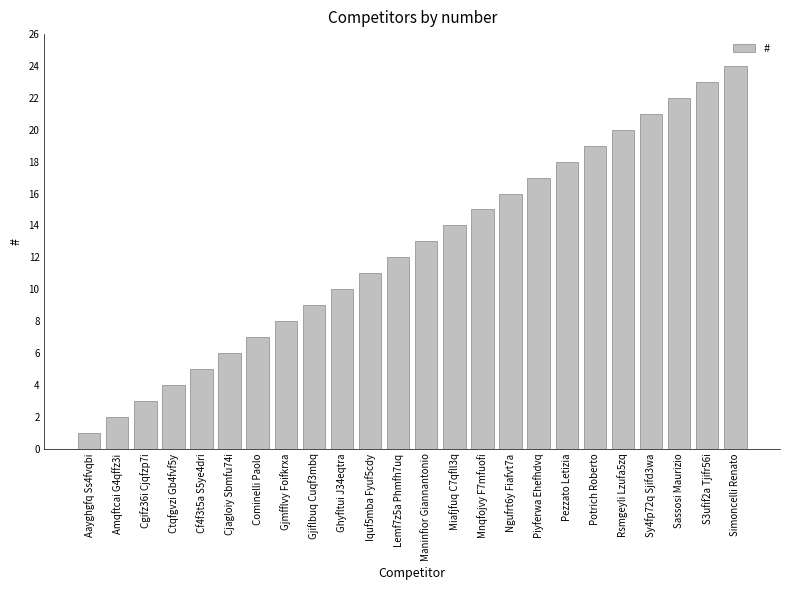

At which category does the chart reach its minimum across all series?

Aayghgfq Ss4fvqbi